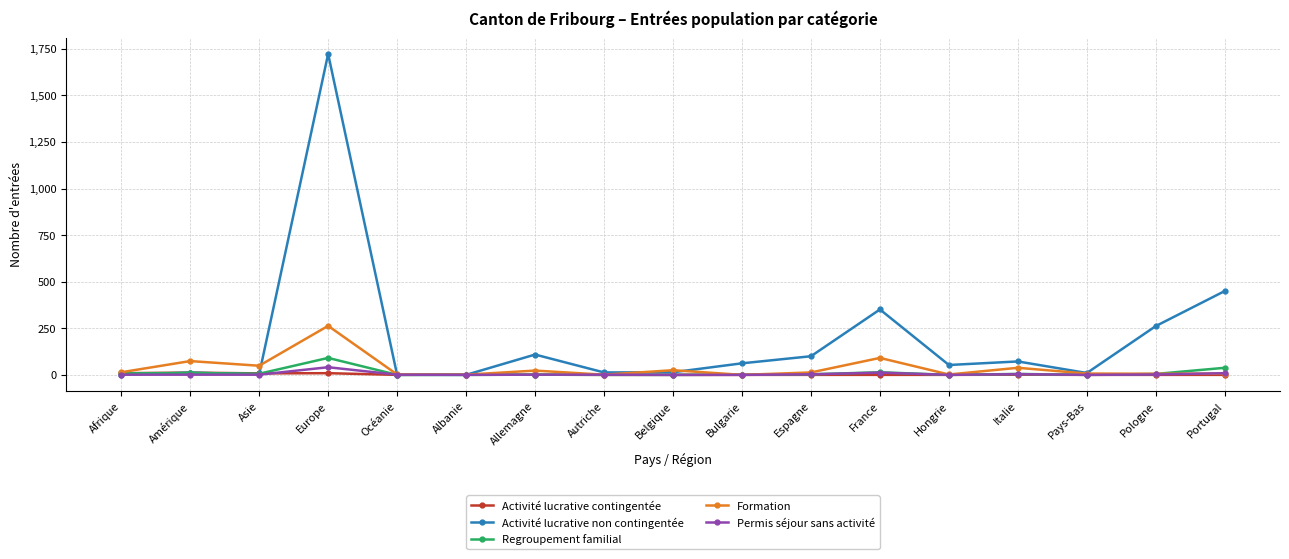

What is the spread (max minus min) of values at Océanie?

2